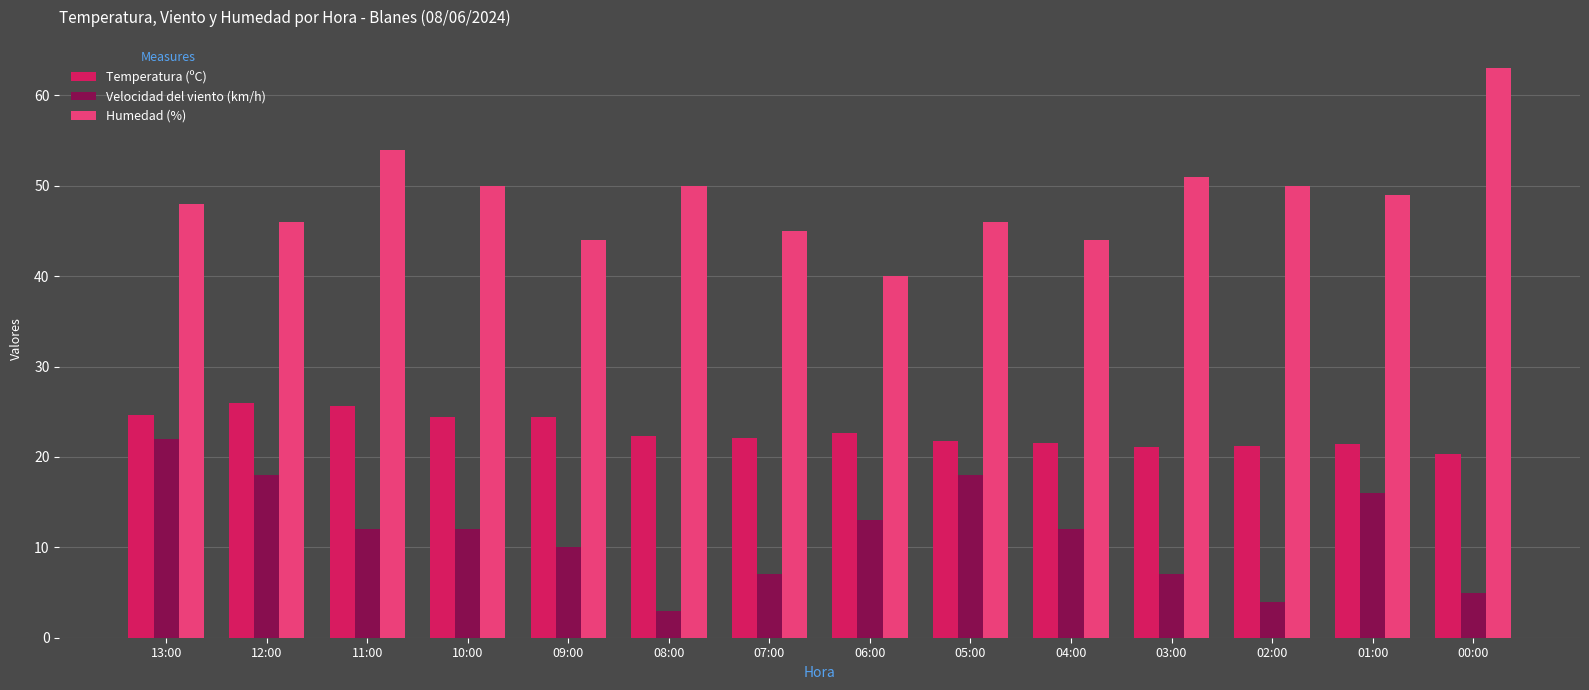

What is the sum of the Temperatura (ºC) values at 07:00 and 04:00?

43.6